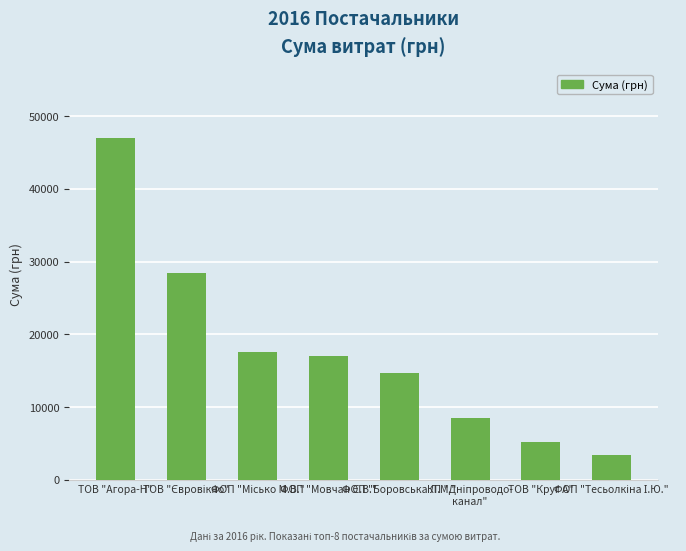

What is the value of the 8th bar from the left?

3387.1